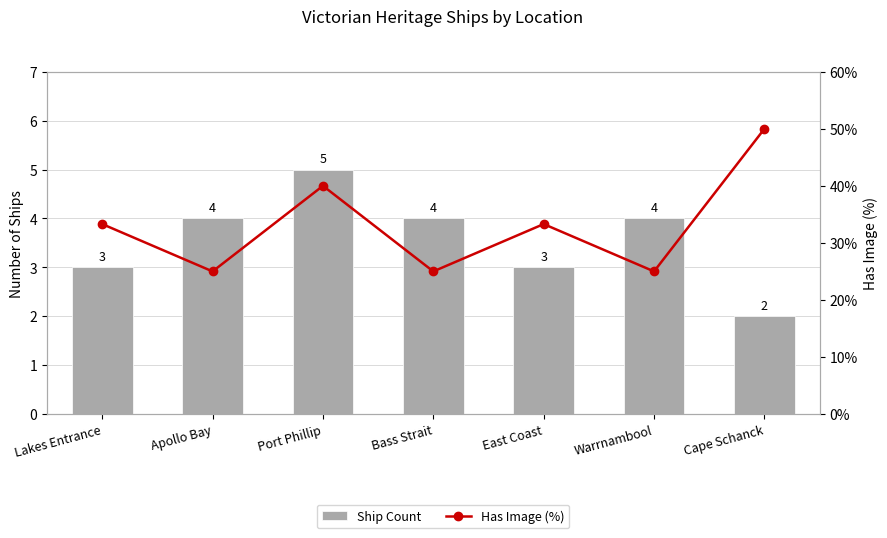

Where does the Ship Count series first go above 4?

Port Phillip